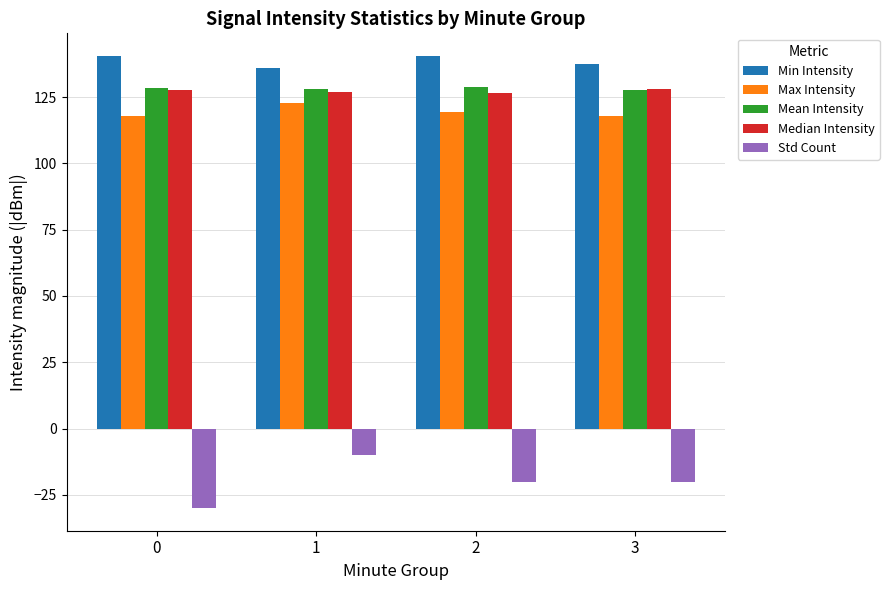

What is the spread (max minus min) of values at 1?

146.1